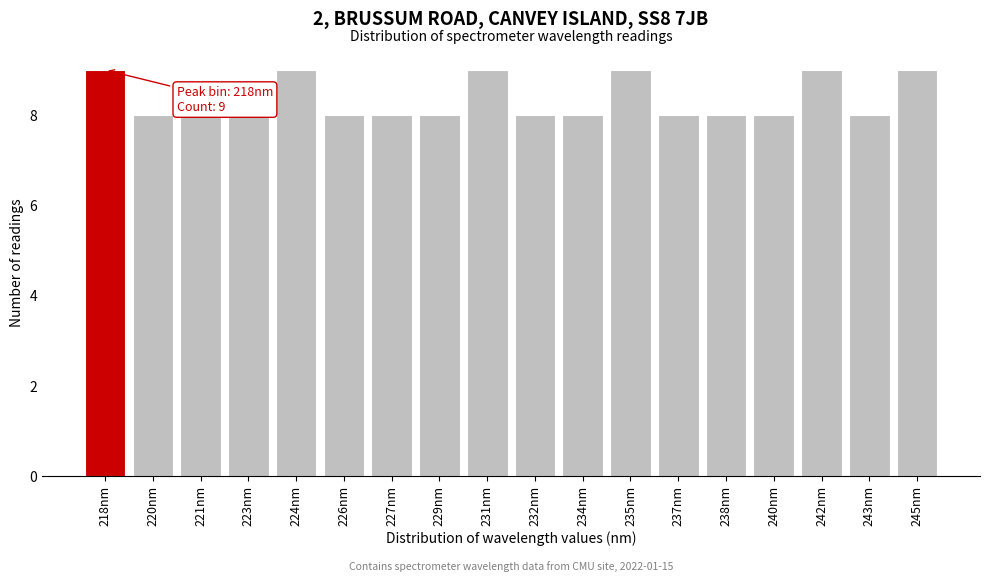

Reading left to right, what are all the values shown in this chart?

9	8	8	8	9	8	8	8	9	8	8	9	8	8	8	9	8	9